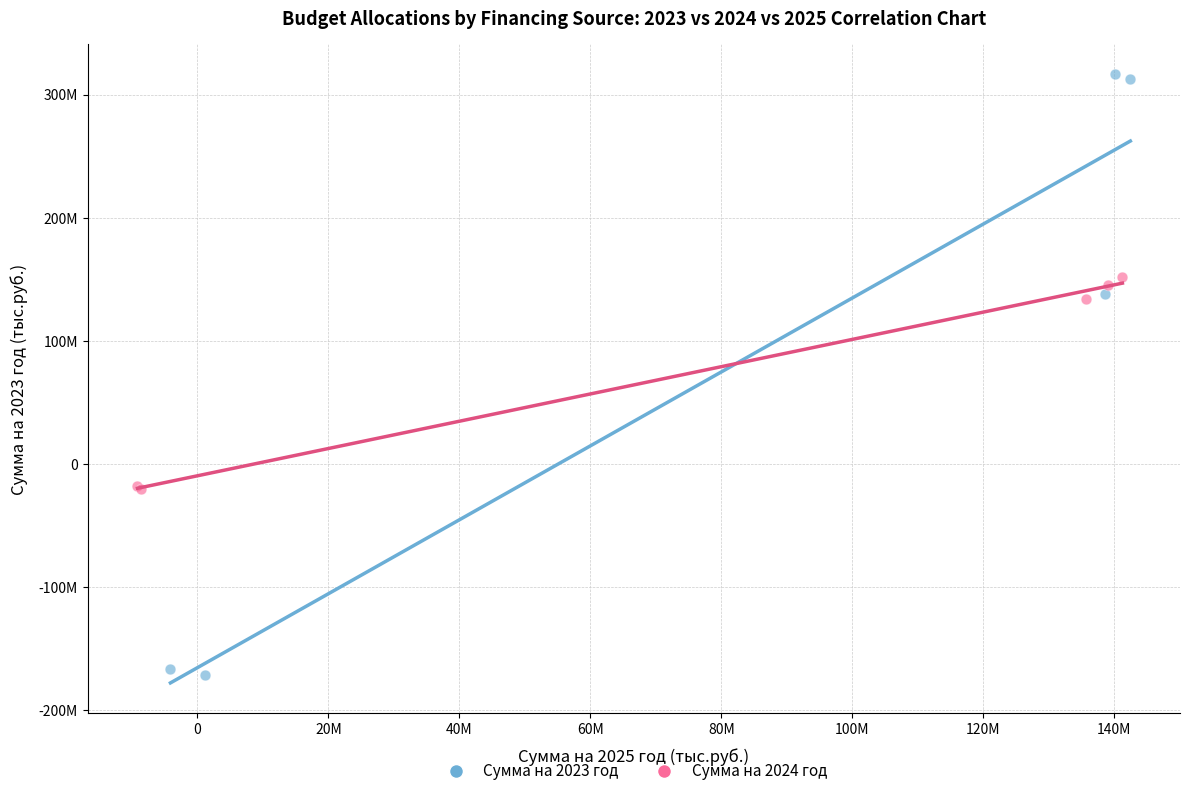

Which series reaches the minimum Y coordinate?

Сумма на 2023 год